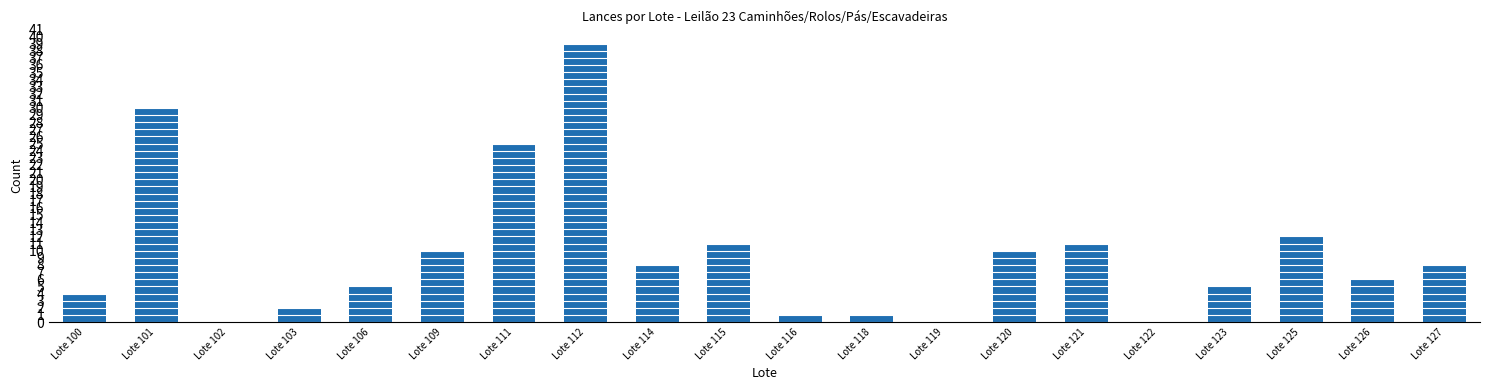

What is the sum of the values at Lote 122 and Lote 106?

5